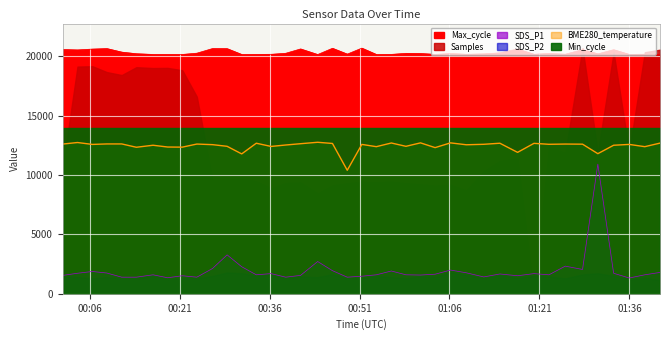

What position from the left is 00:21?

2